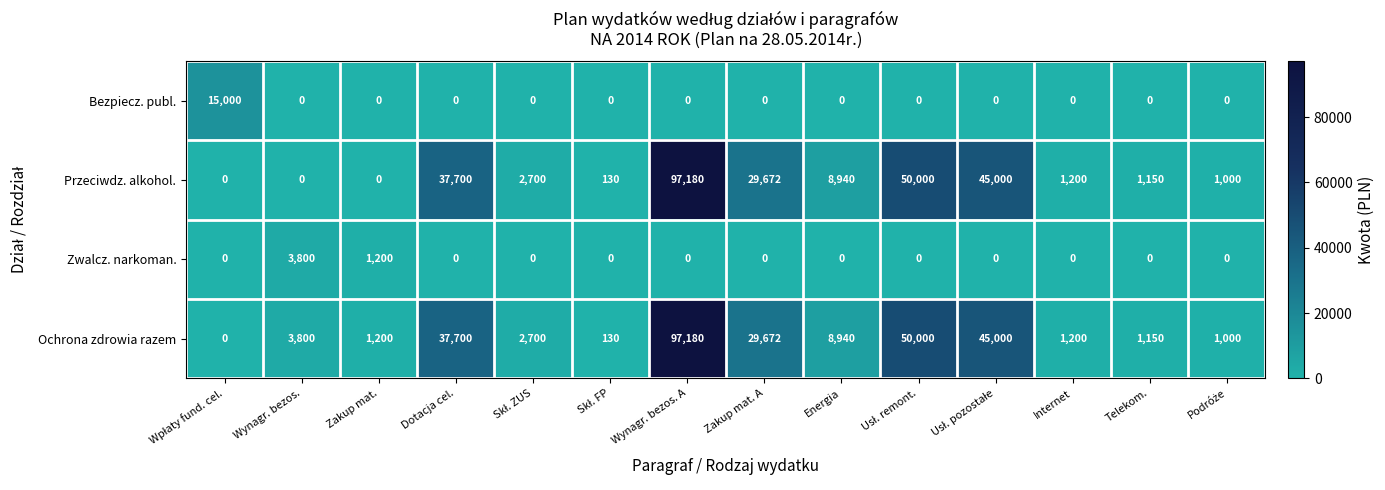

What is the highest value of the Bezpiecz. publ. series?

15000